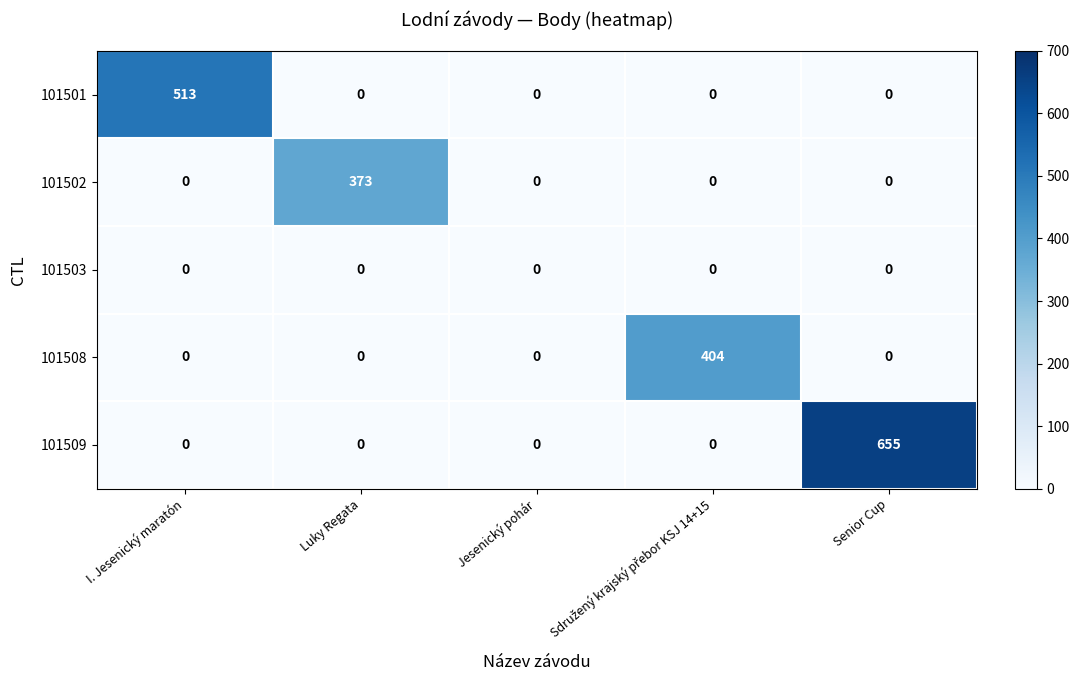

What is the approximate value of 101501 at I. Jesenický maratón?

513